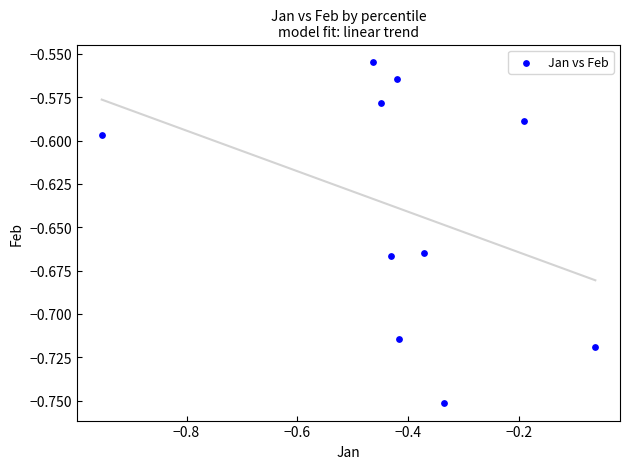

What is the range of X values (max minus min)?

0.9